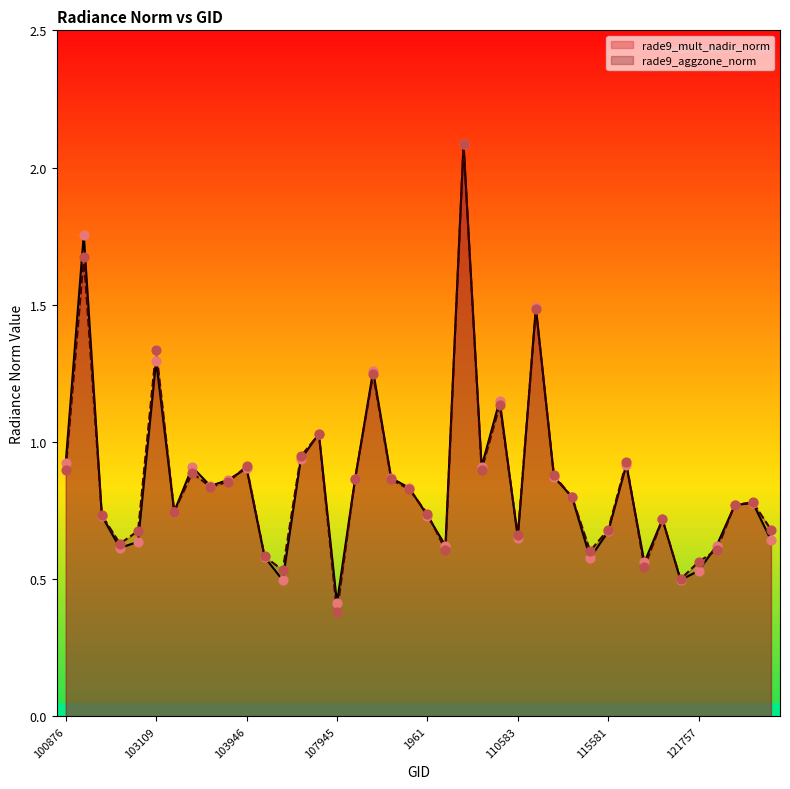

What is the total value across all series at 107945?

0.8